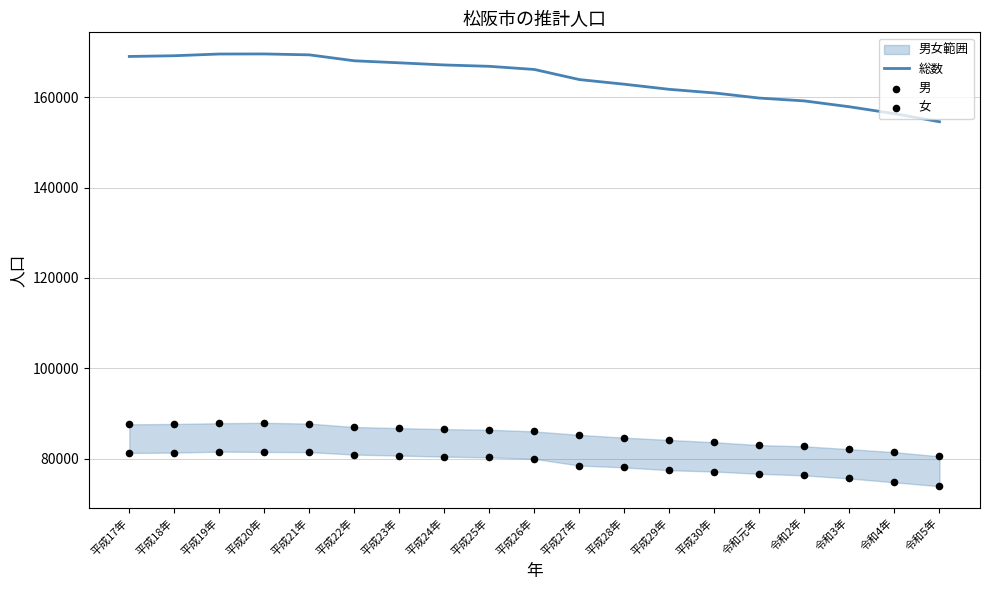

At how many categories does at least one series exceed 130819?

19